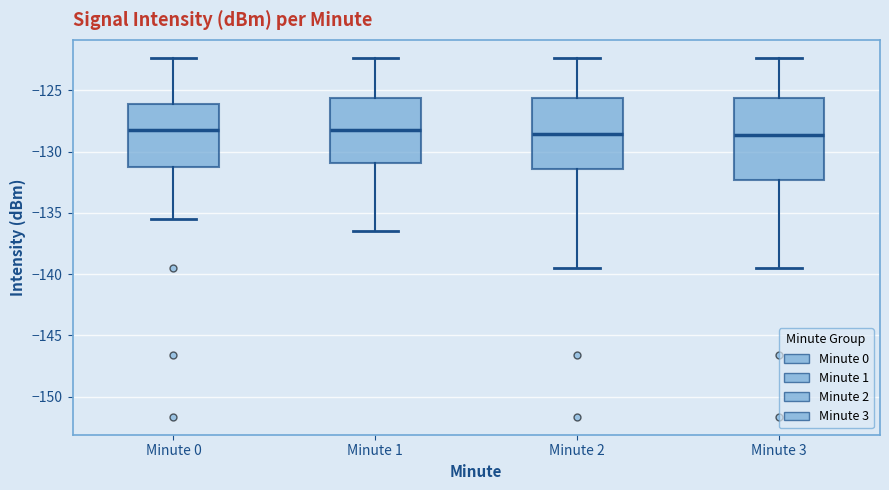

Where does the lower whisker of the box for Minute 0 end on the y-axis? The values are not printed on the chart, so give them approximately, as read against the axis.

-135.5